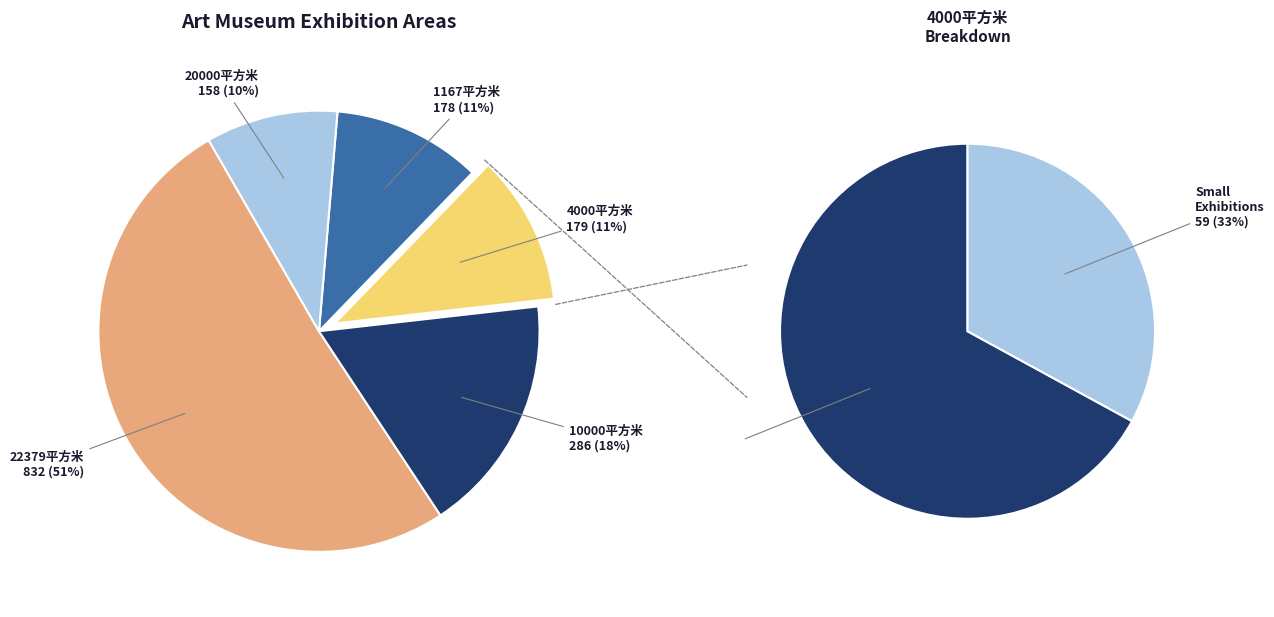

True or false: 10000平方米 accounts for 18% of the total.

True